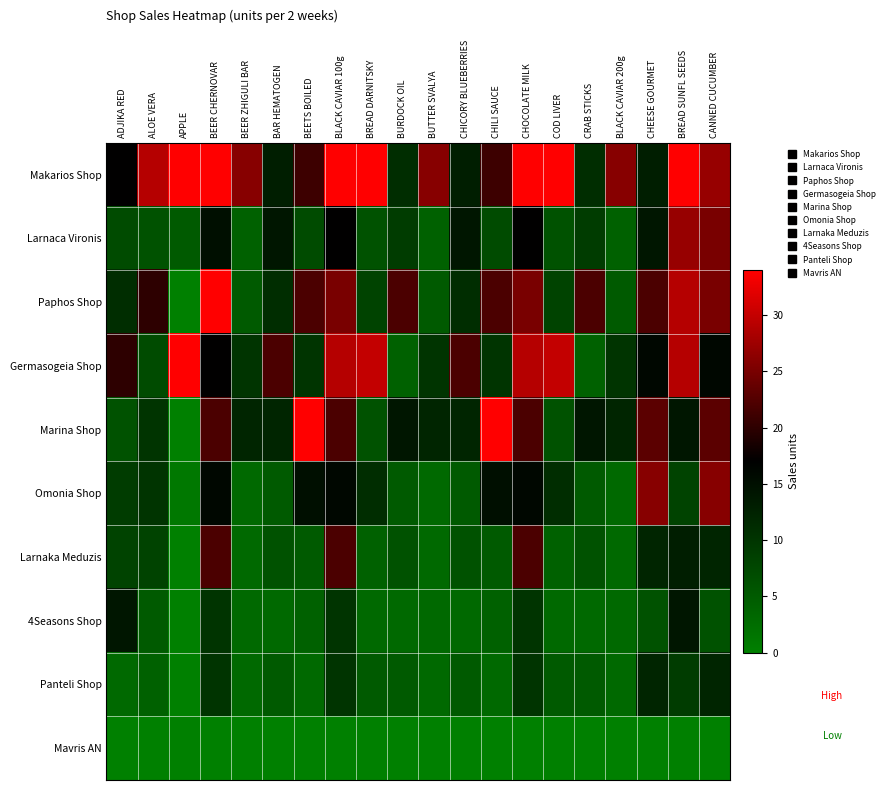

How many series are shown in this chart?

10